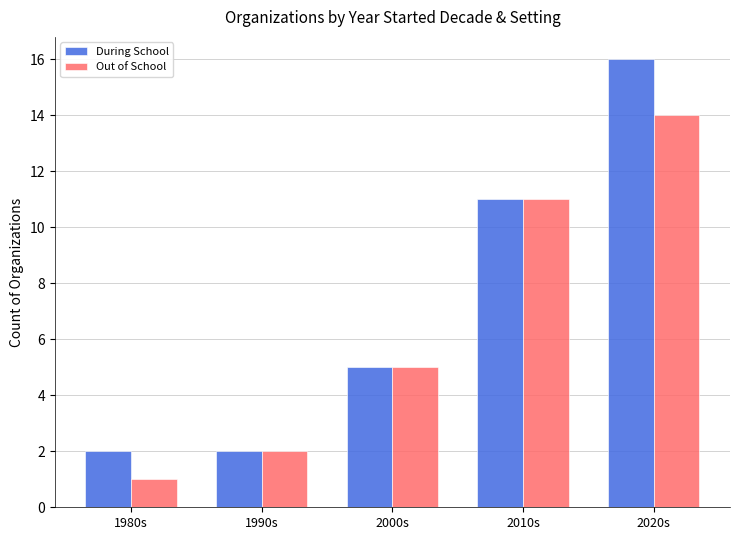

At which label does Out of School reach its peak?

2020s